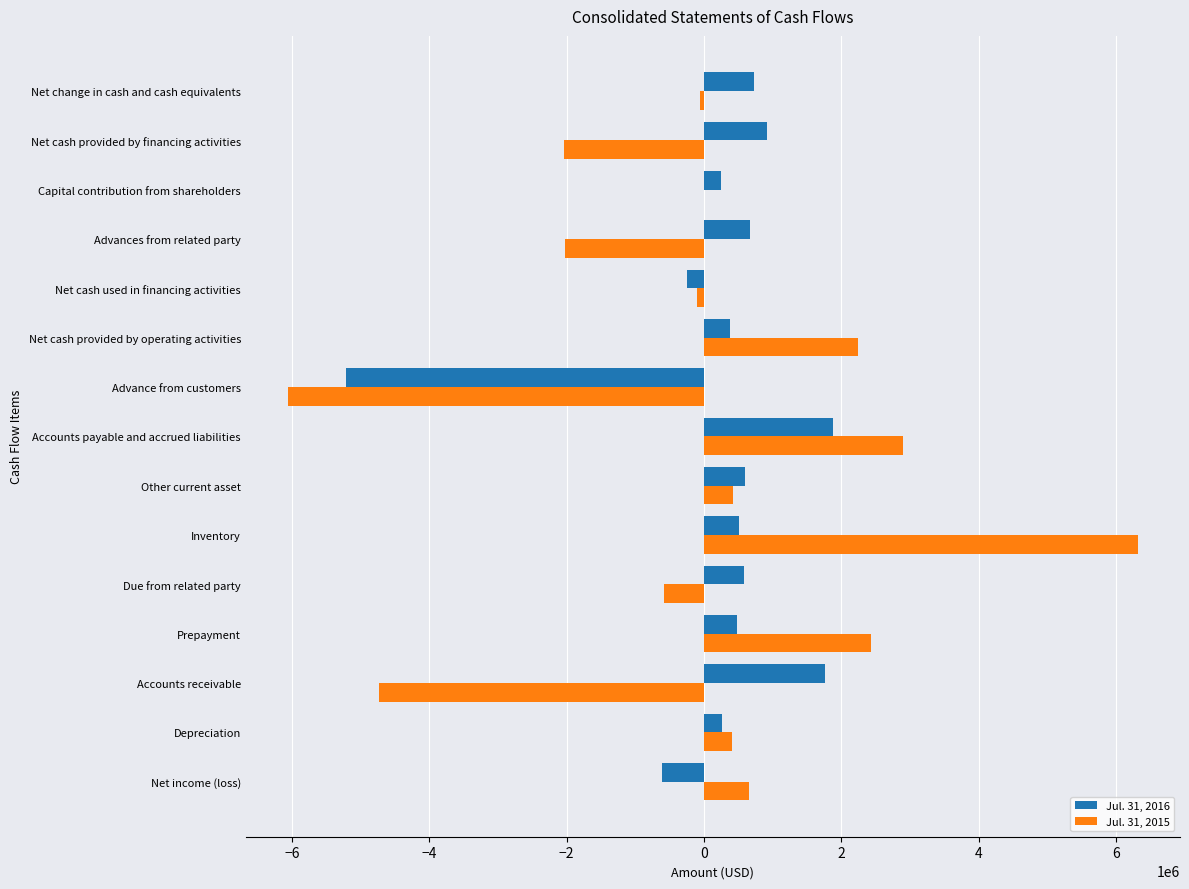

What is the sum of all Jul. 31, 2015 values?

-183662